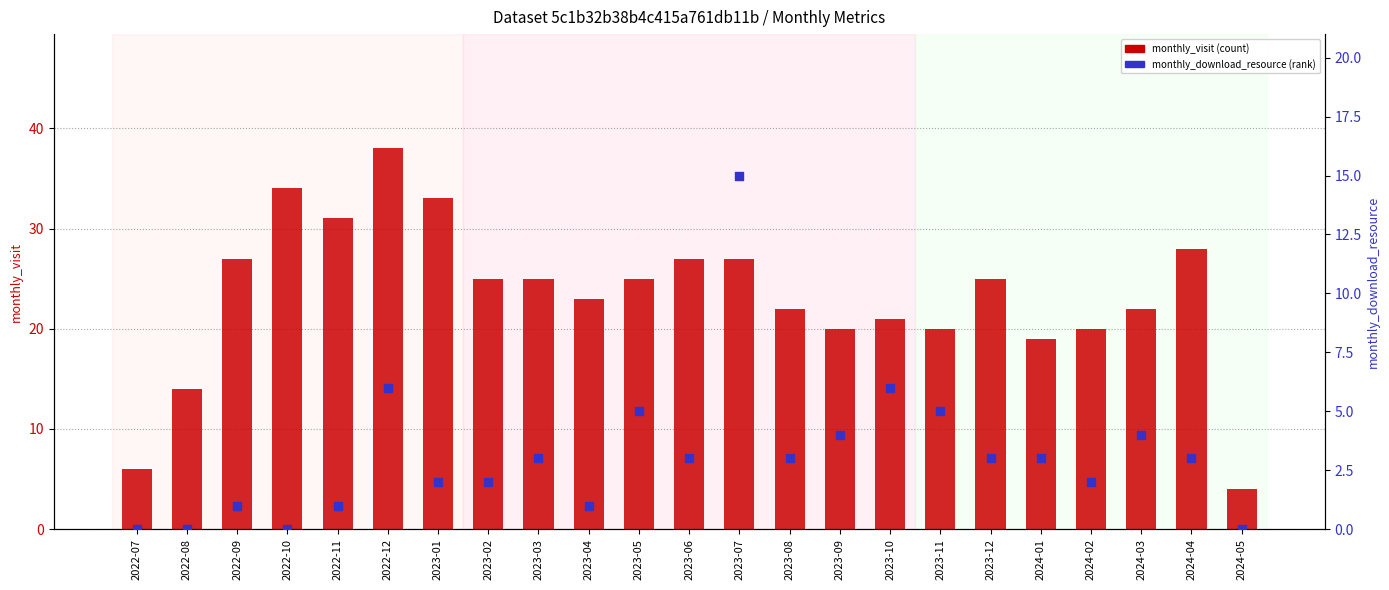

Which series has the largest total across all categories?

monthly_visit (count)